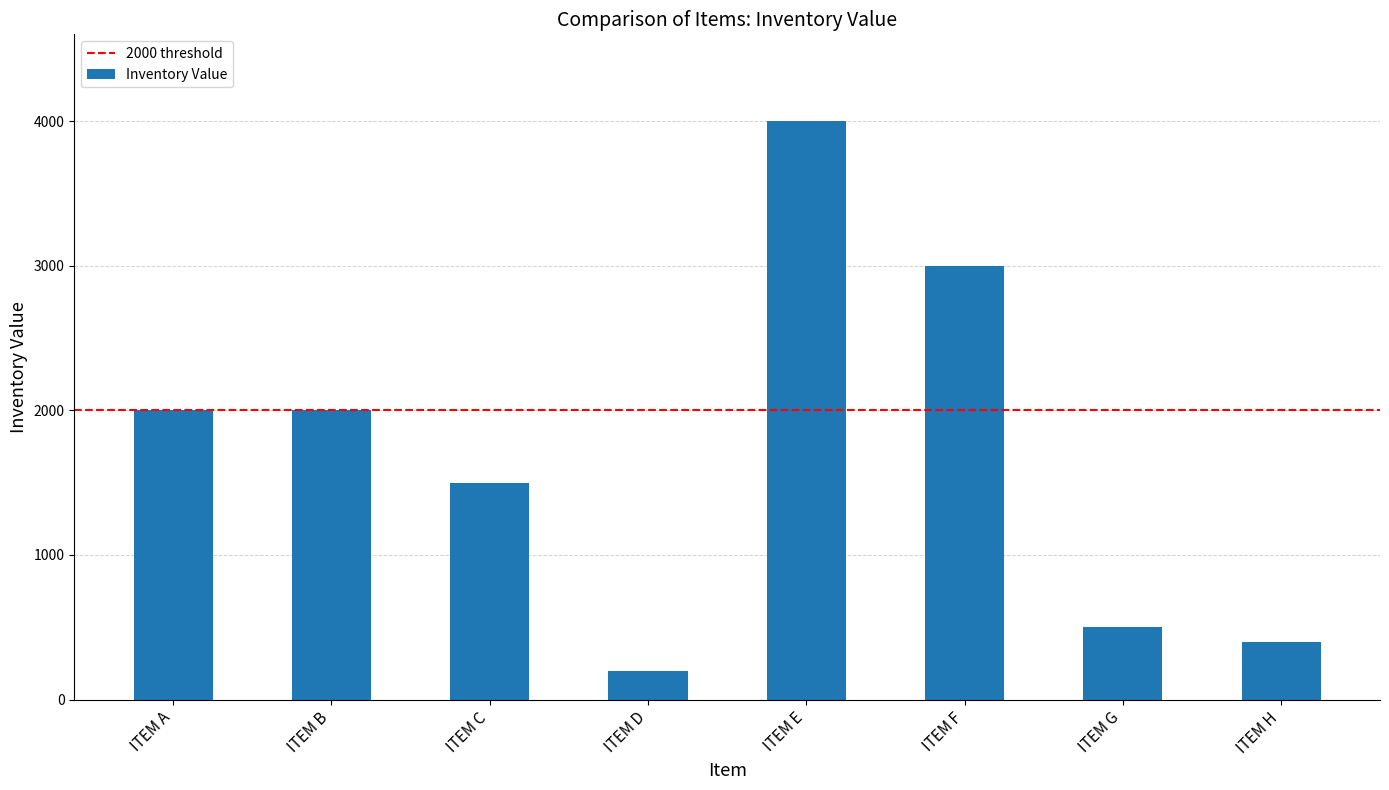

Approximately how many times larger is the value at ITEM G compared to ITEM C?

0.3